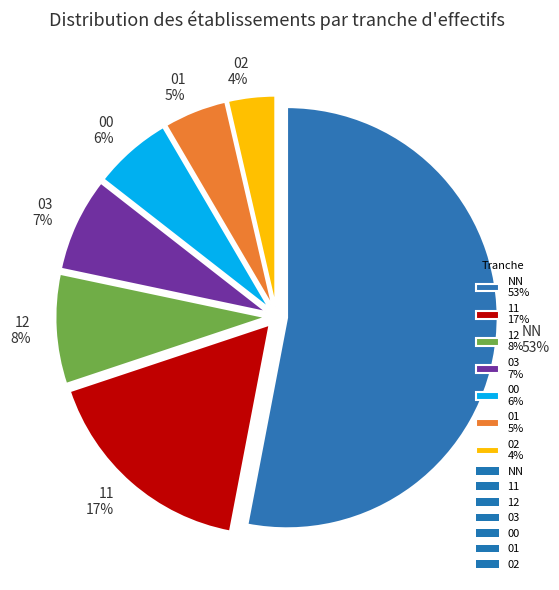

The 11 17% slice represents 17% of the pie. True or false?

True